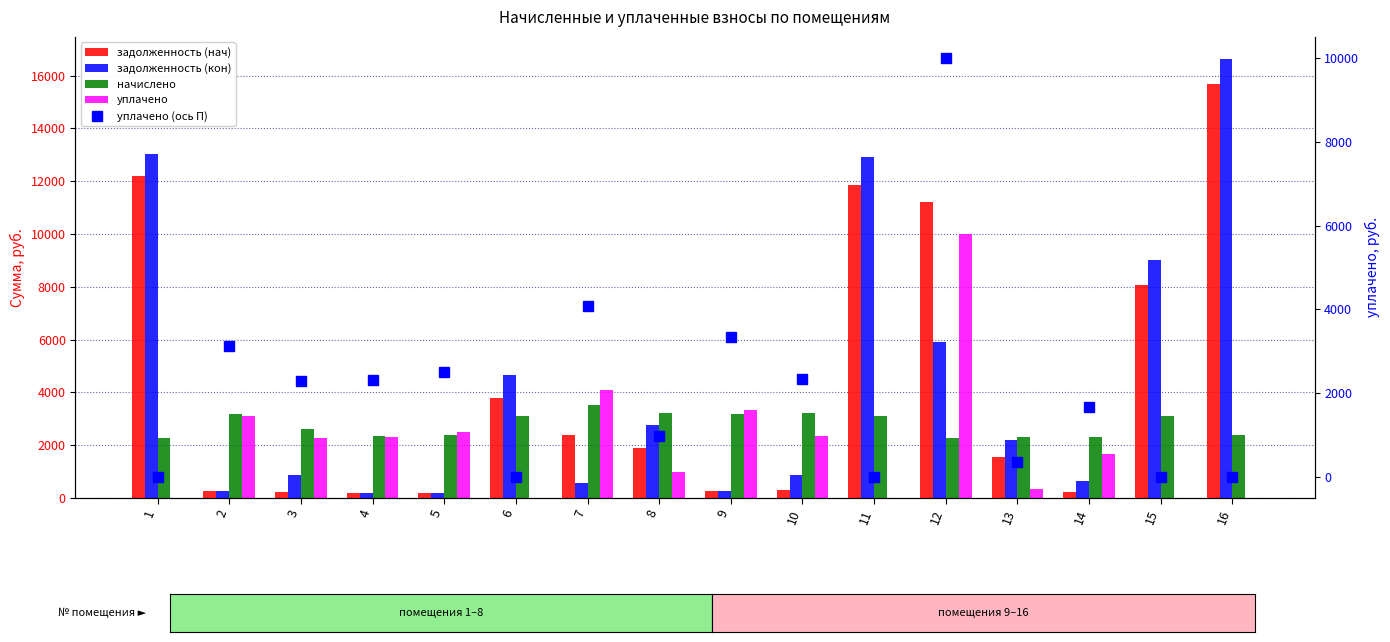

Between 6 and 11, which series saw the biggest shift?

задолженность (кон)